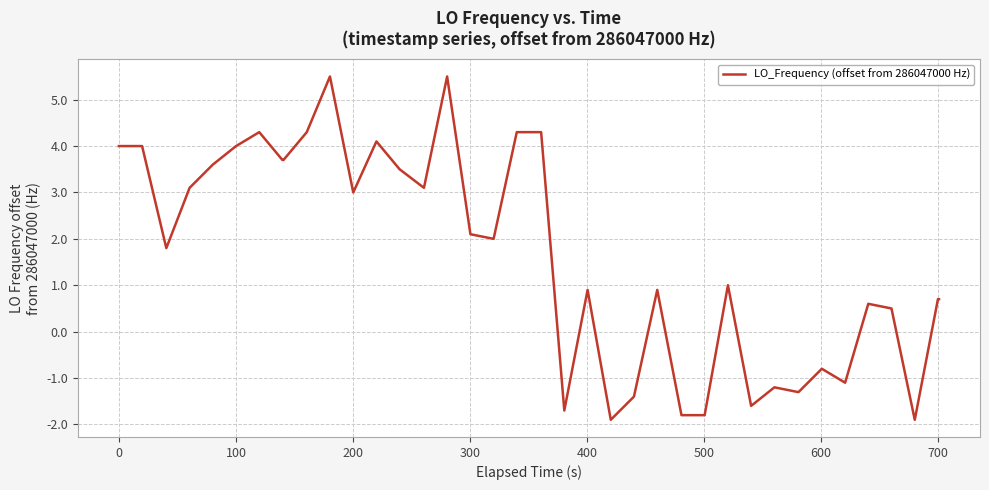

What is the maximum value shown in the chart?

5.5